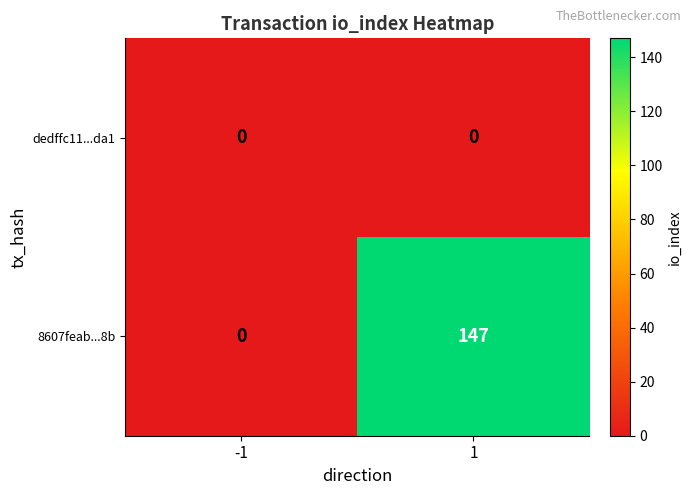

Which series has the largest total across all categories?

8607feab...8b